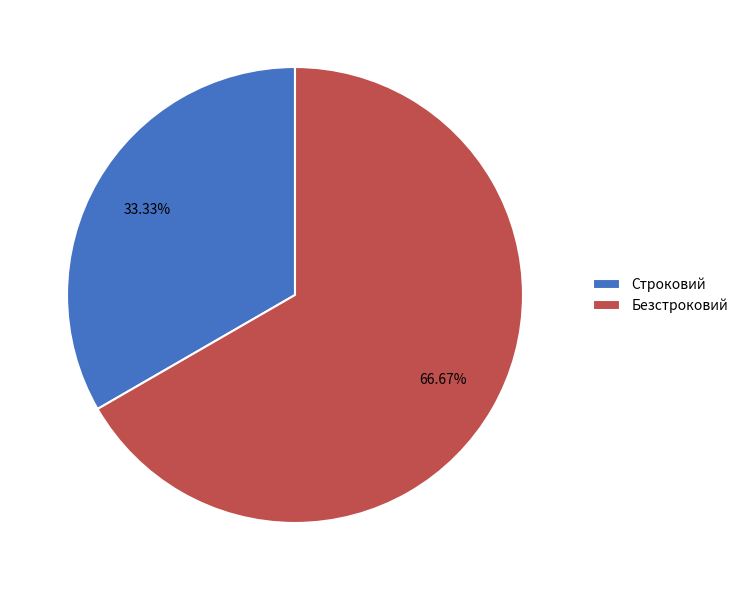

To the nearest percent, what percentage of the pie is Строковий?

33%